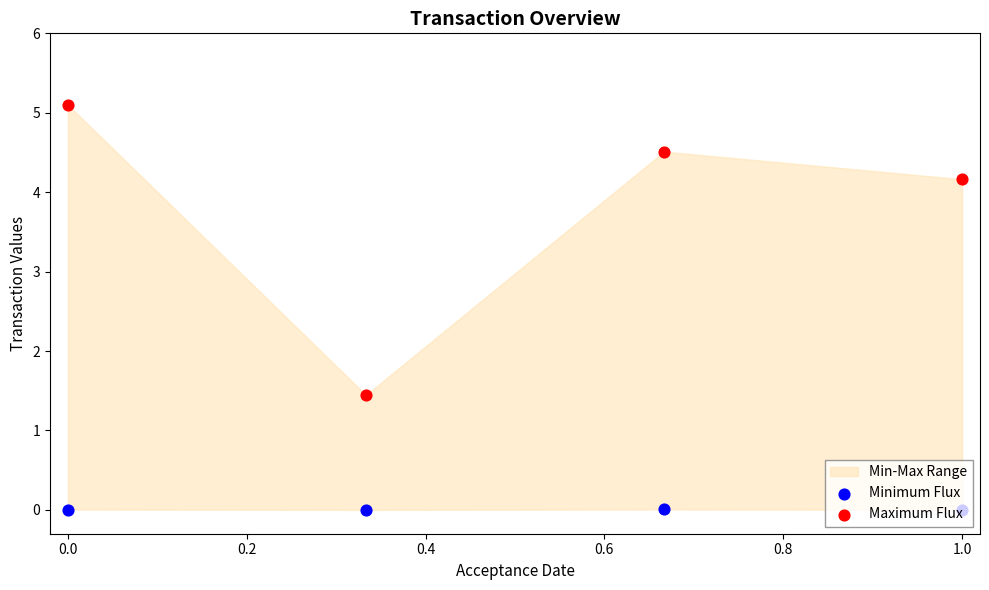

Is the value of Maximum Flux at 1.0 greater than the value of Minimum Flux at 0.0?

Yes